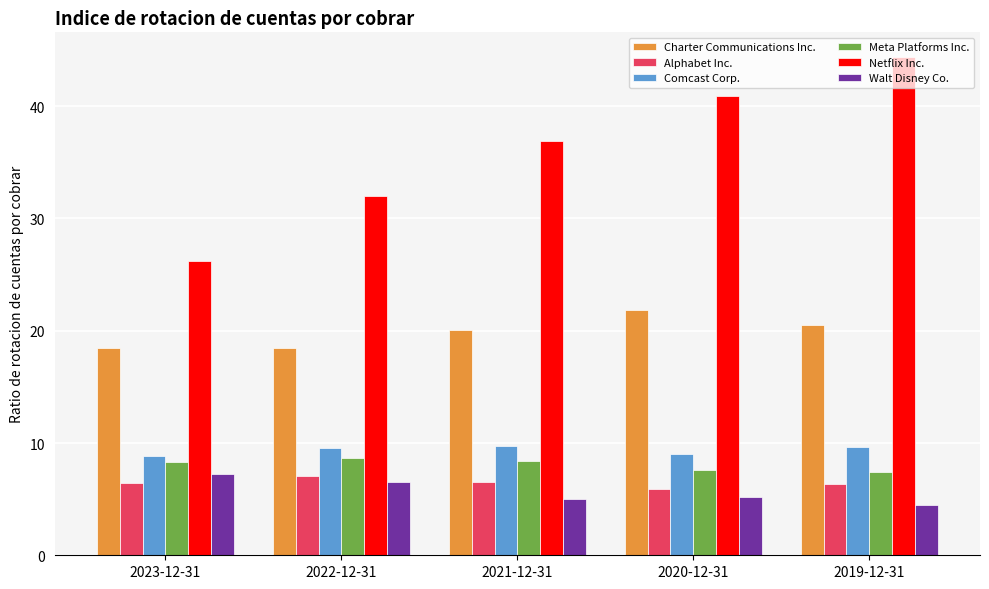

The Walt Disney Co. series shows 1.8 at 2021-12-31. True or false?

False